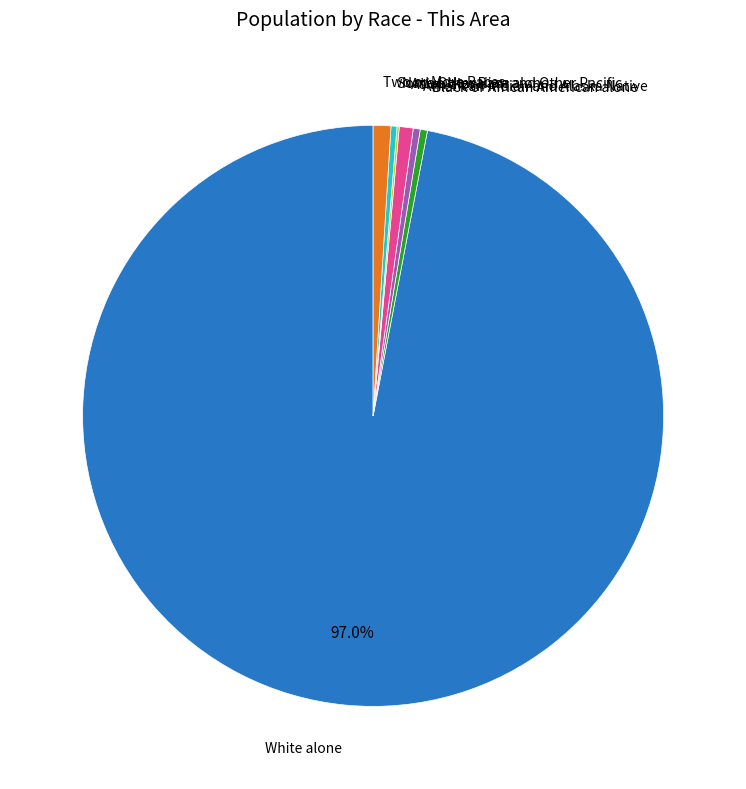

To the nearest percent, what is the difference between the largest and smallest slice percentages?

97%